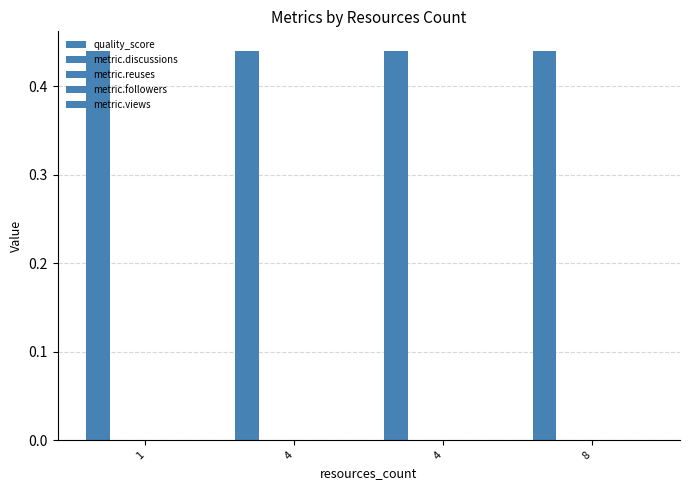

What are all the series names shown in the legend?

quality_score, metric.discussions, metric.reuses, metric.followers, metric.views